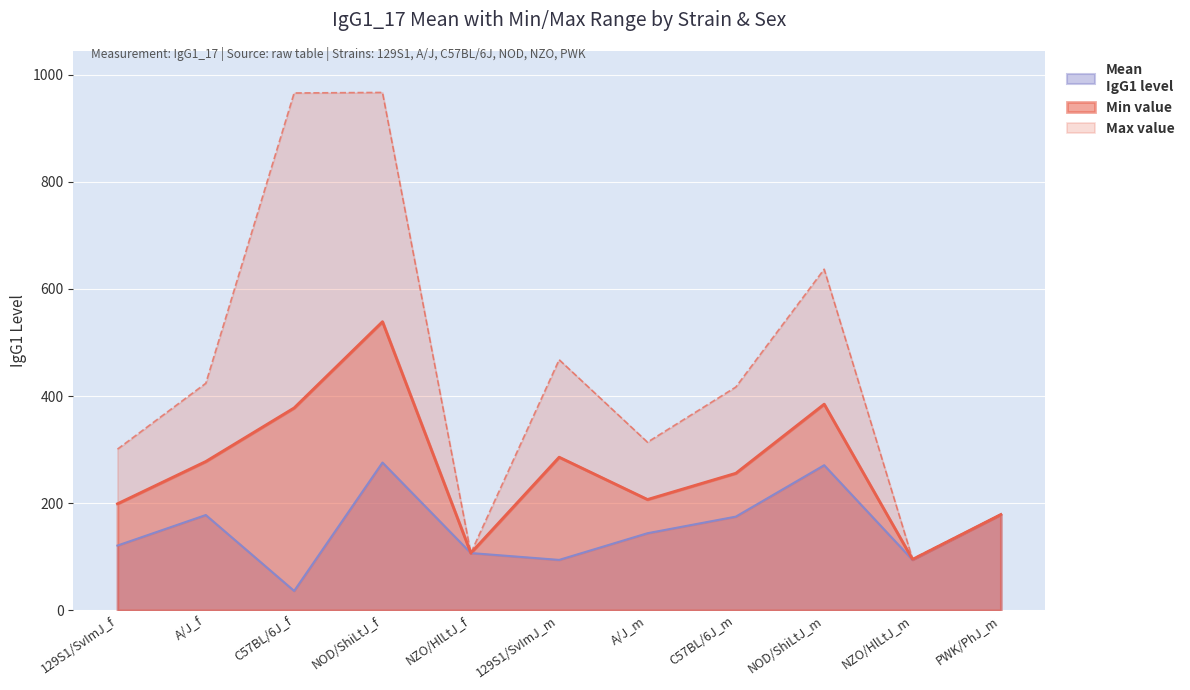

What is the label of the 3rd point from the left?

C57BL/6J_f